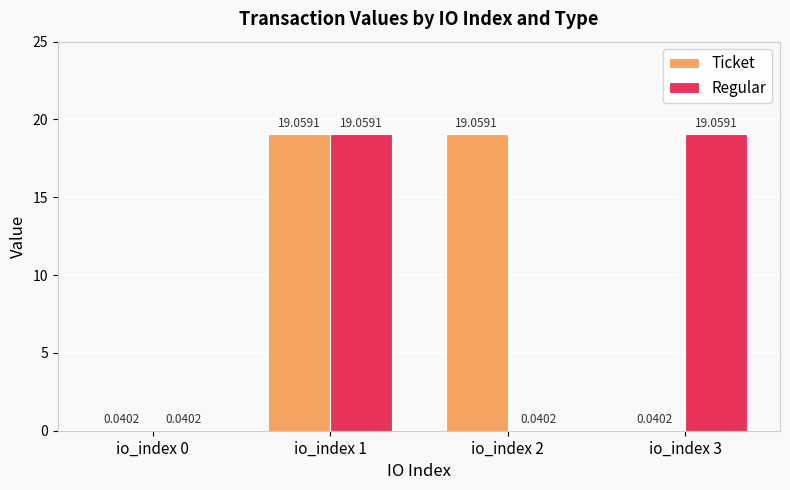

At which category is the sum across all series the highest?

io_index 1